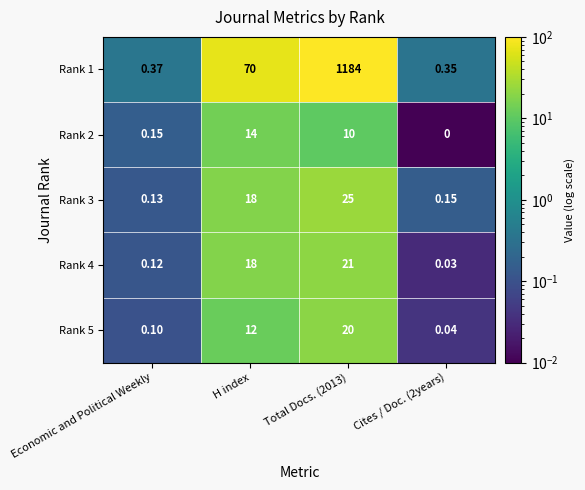

At Cites / Doc. (2years), list the series in order from smallest to largest.

Rank 2, Rank 4, Rank 5, Rank 3, Rank 1